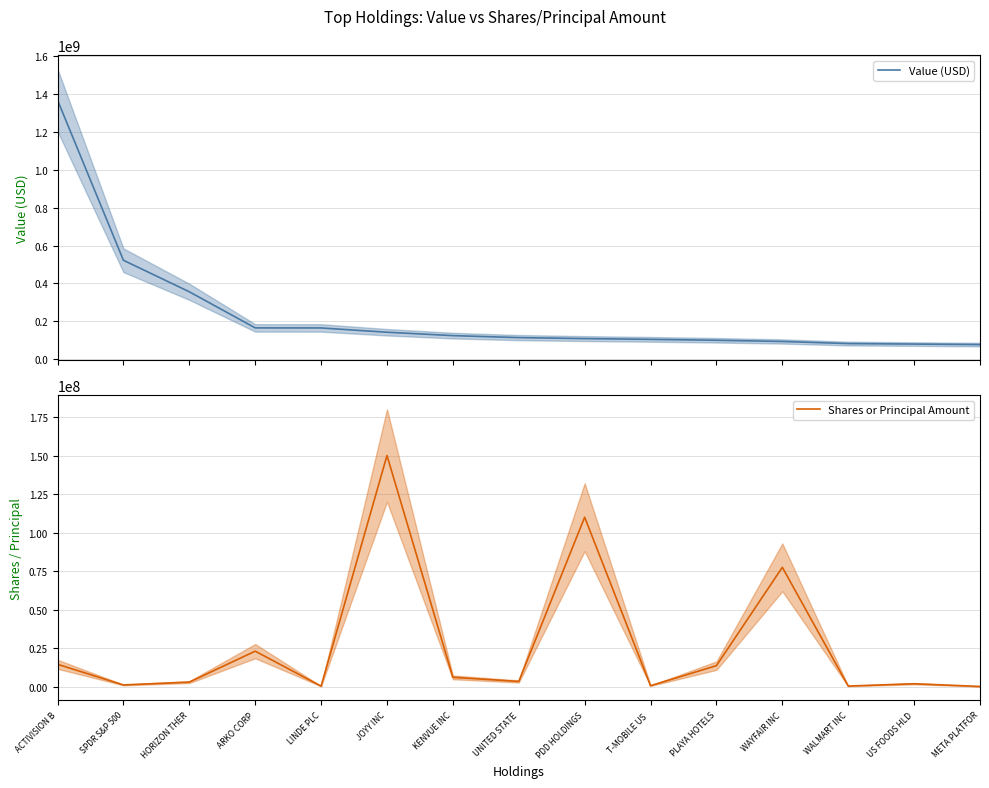

What is the lowest value of the Shares or Principal Amount series?

255667